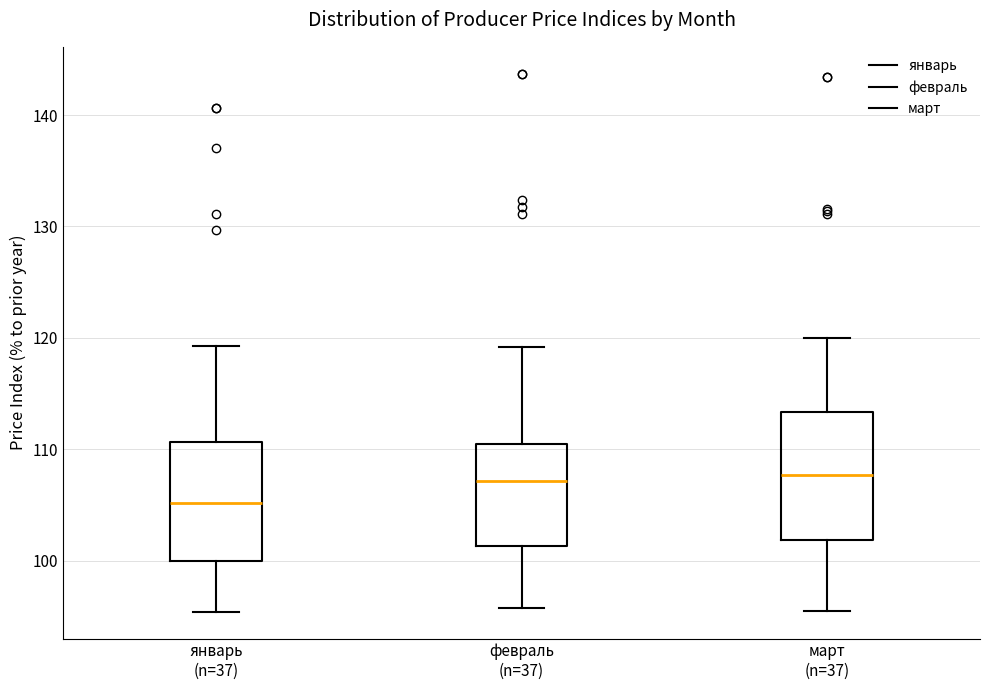

Reading left to right, read every box against the y-axis: the position of its median line, the range the box covers, and the ends of its whiskers. The values are not printed on the chart, so give them approximately, as read against the axis.

январь (n=37): median 105, box 100 to 111, whiskers 95 to 119
февраль (n=37): median 107, box 101 to 110, whiskers 96 to 119
март (n=37): median 108, box 102 to 113, whiskers 96 to 120